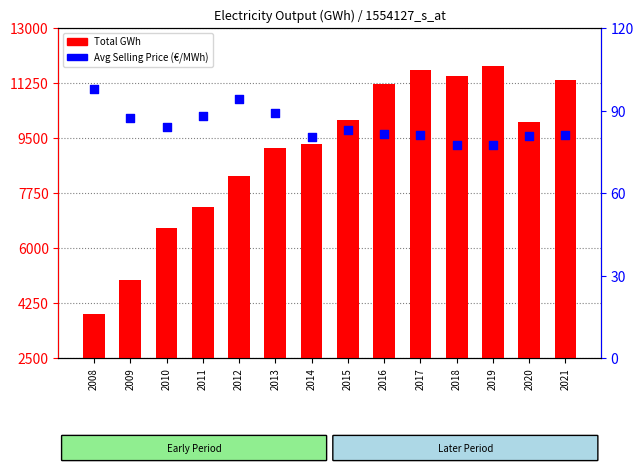

Is the value of Avg Selling Price (€/MWh) at 2008 greater than the value of Total GWh at 2011?

No